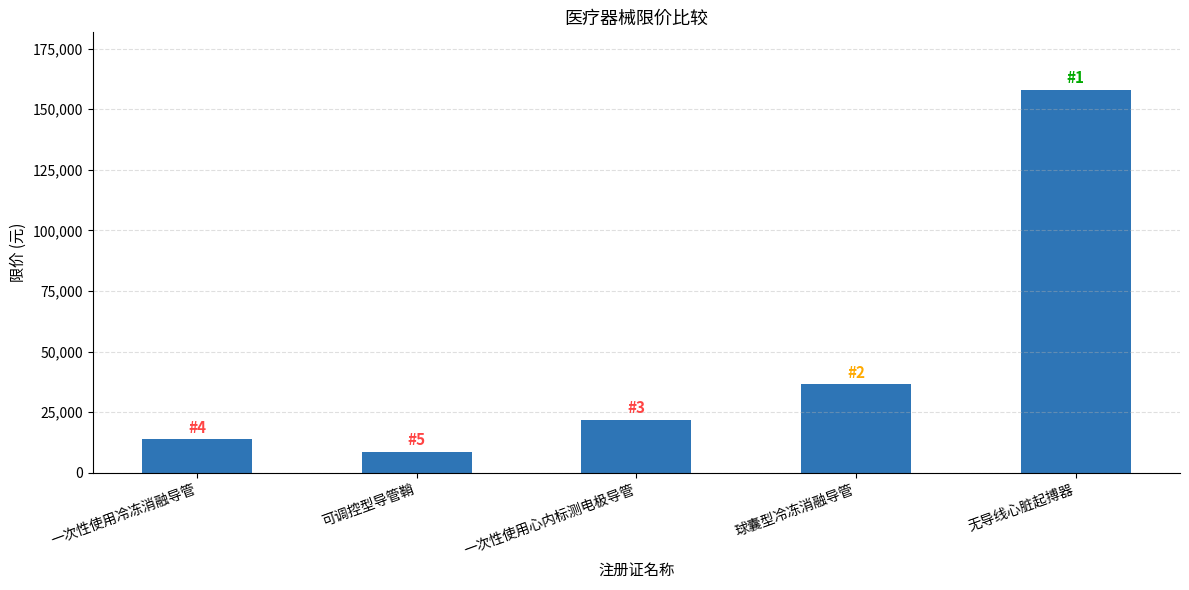

What is the difference between the maximum and minimum values?

149450